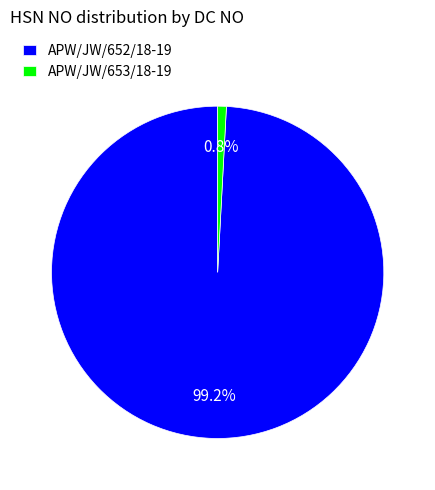

Count the number of slices in the pie.

2